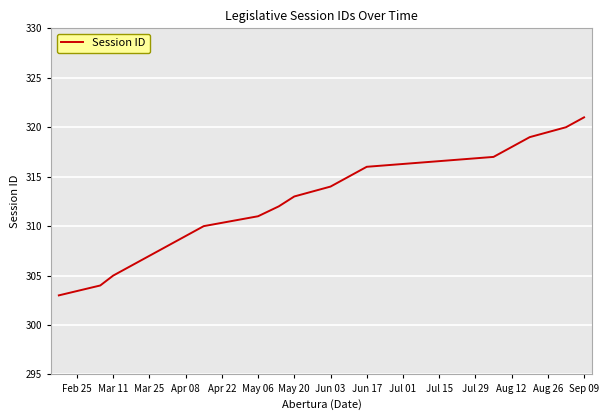

What is the smallest value displayed?

303